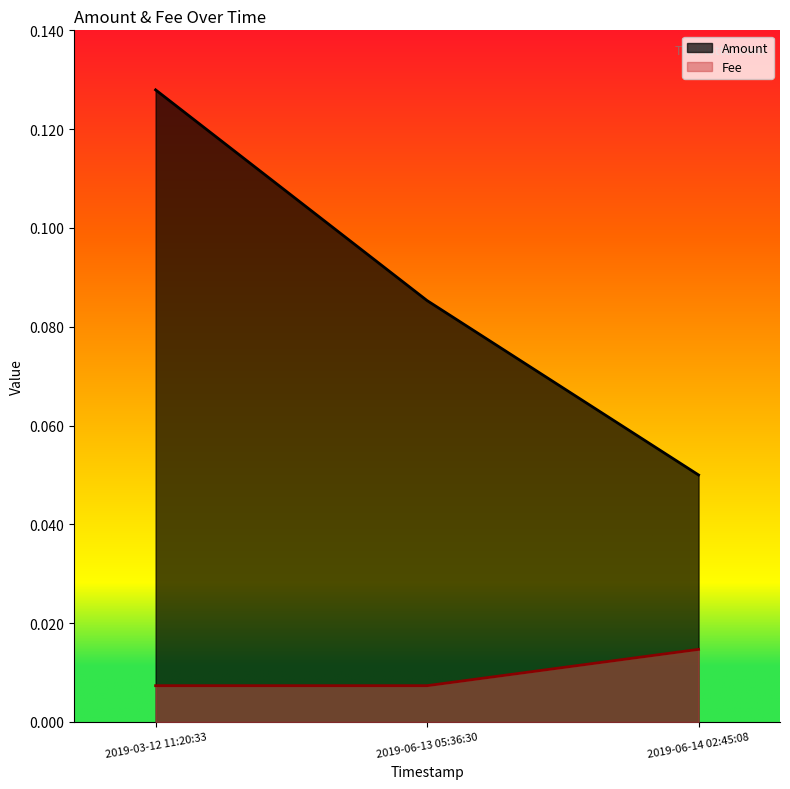

At 2019-06-13 05:36:30, list the series in order from smallest to largest.

Fee, Amount